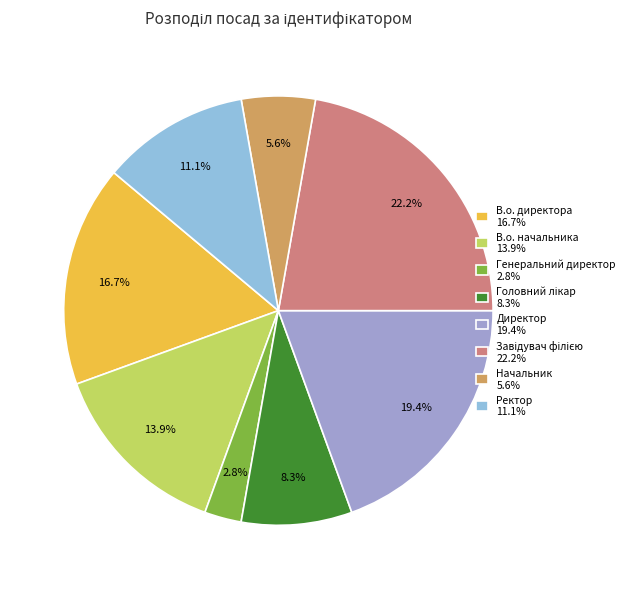

What is the smallest slice in the pie chart?

Генеральний директор